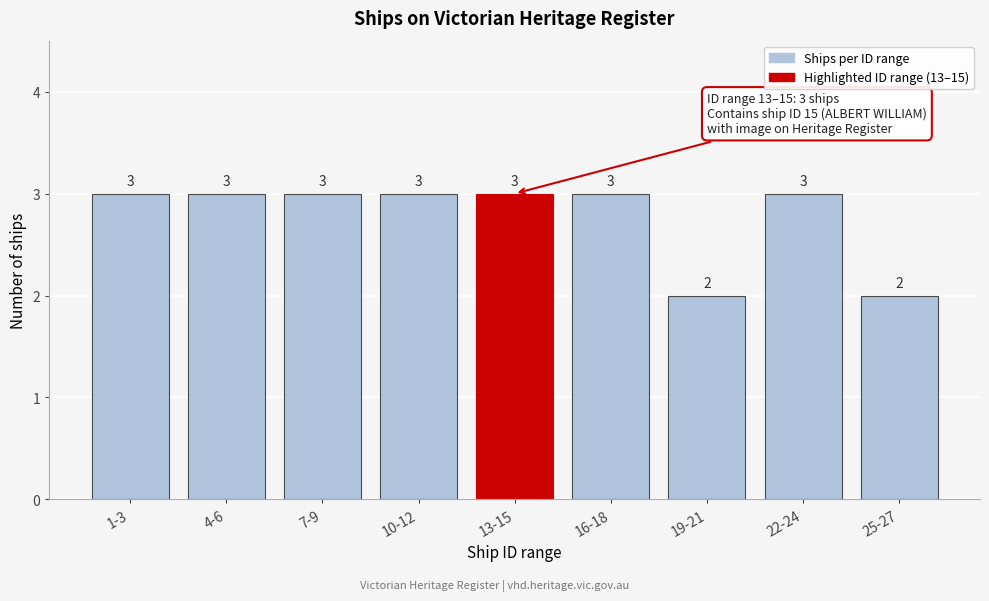

Reading left to right, transcribe all the data shown in this chart.

1-3=3	4-6=3	7-9=3	10-12=3	13-15=3	16-18=3	19-21=2	22-24=3	25-27=2